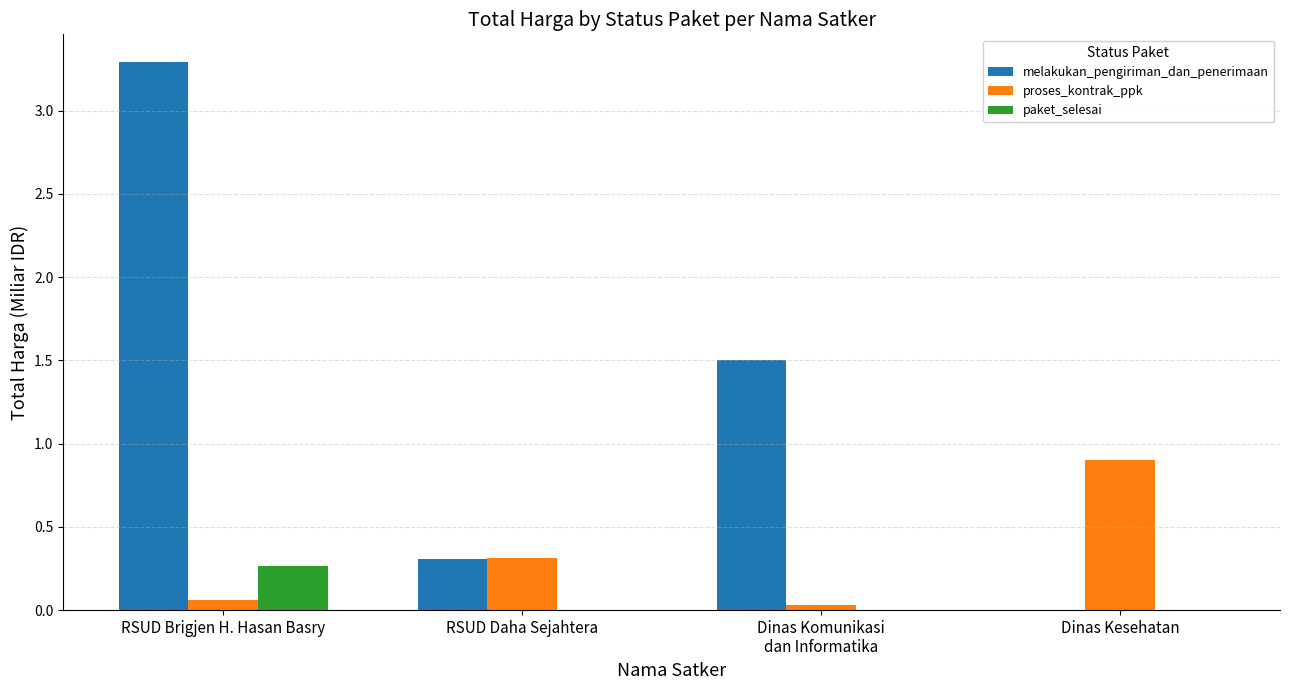

Which series changed the most between RSUD Daha Sejahtera and Dinas Kesehatan?

proses_kontrak_ppk